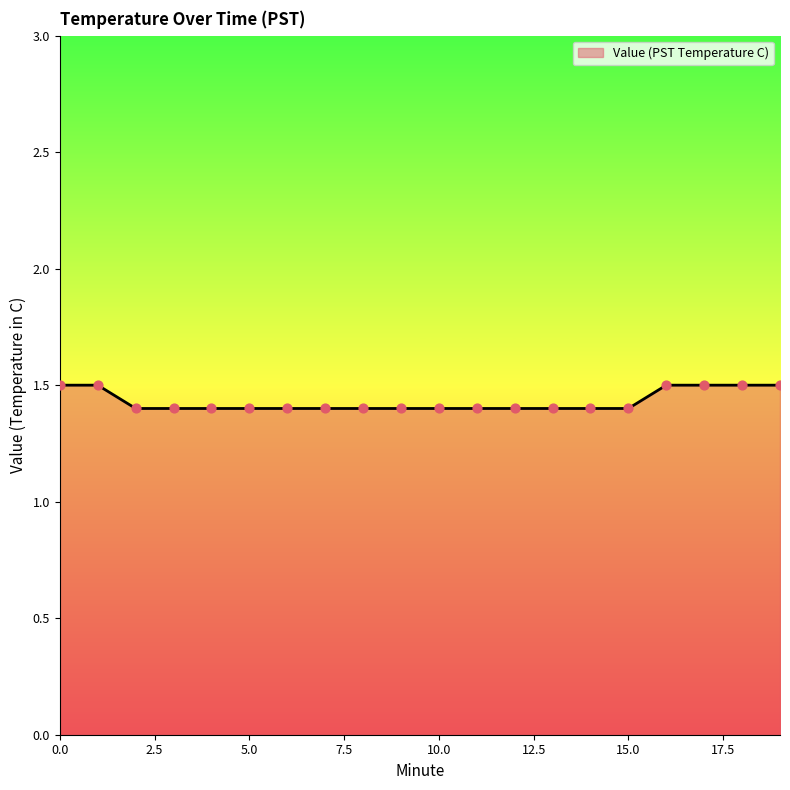

What is the minimum value shown in the chart?

1.4